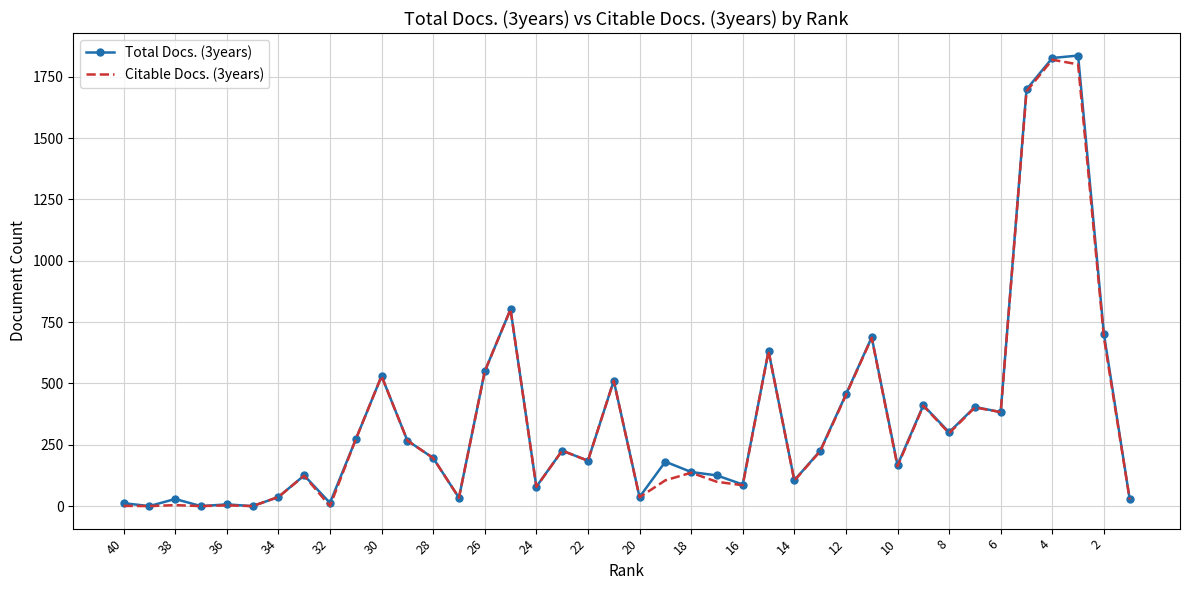

Which series has the widest spread of values?

Total Docs. (3years)